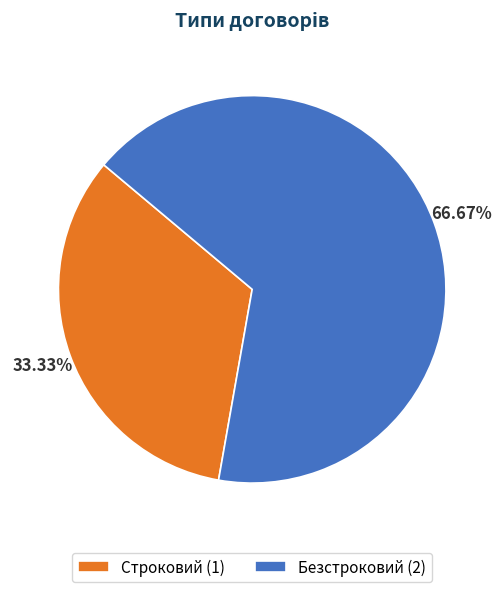

Which has a higher value, Строковий or Безстроковий?

Безстроковий